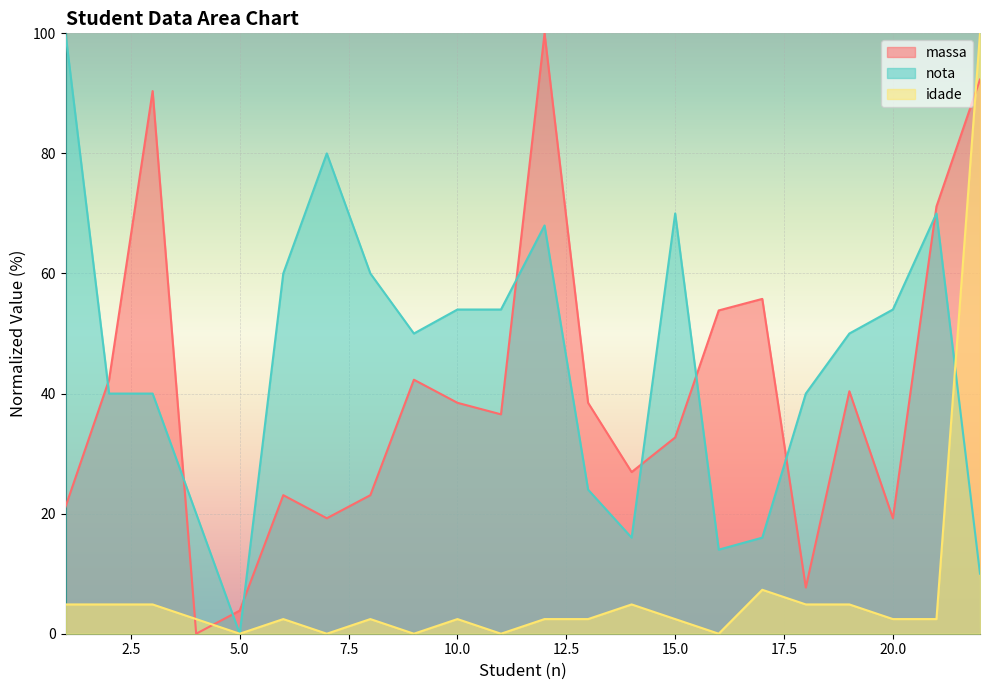

The massa series shows 21.2 at 1. True or false?

True